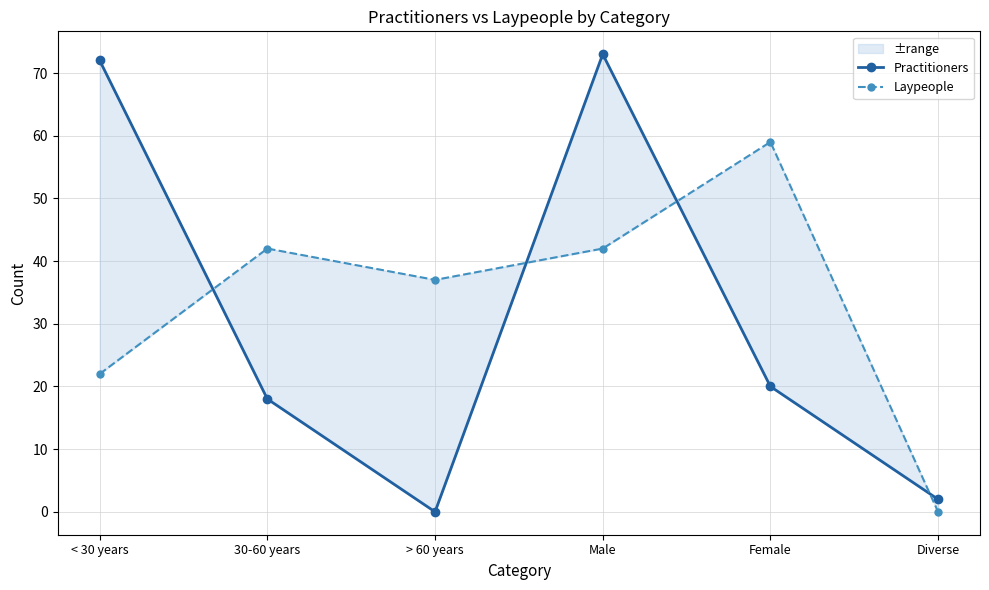

What is the total value across all series at Diverse?

2